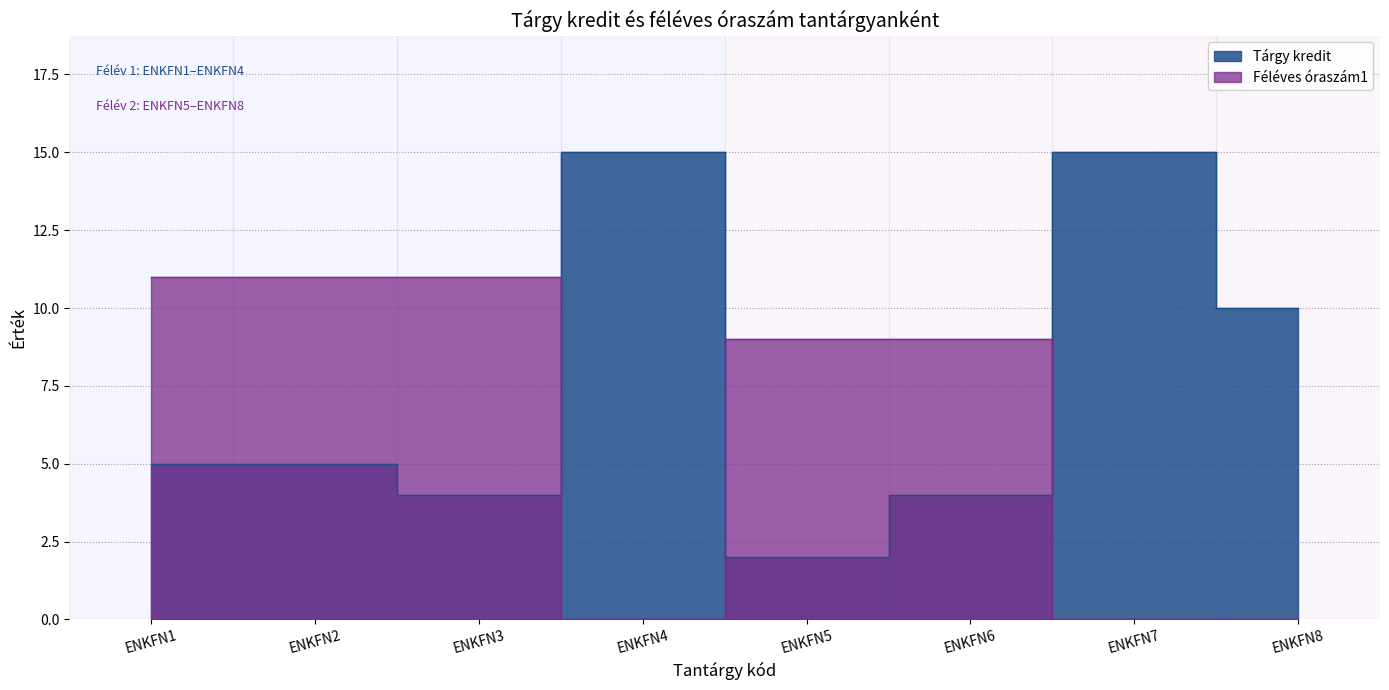

How many lines are shown in the chart?

2